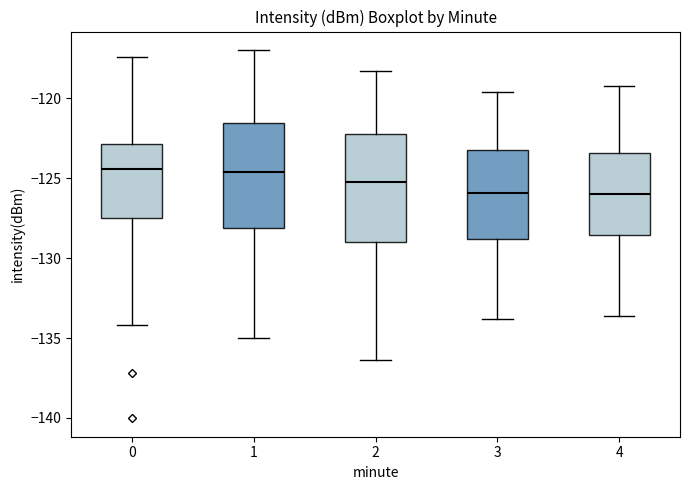

Reading left to right, transcribe this box plot: for each box, give where its median line is, the range the box spans, and where its two whiskers end, as read against the y-axis. The values are not printed on the chart, so give them approximately, as read against the axis.

0: median -124.5, box -127.5 to -123.0, whiskers -134.0 to -117.5
1: median -124.5, box -128.0 to -121.5, whiskers -135.0 to -117.0
2: median -125.0, box -129.0 to -122.0, whiskers -136.5 to -118.5
3: median -126.0, box -129.0 to -123.0, whiskers -134.0 to -119.5
4: median -126.0, box -128.5 to -123.5, whiskers -133.5 to -119.0